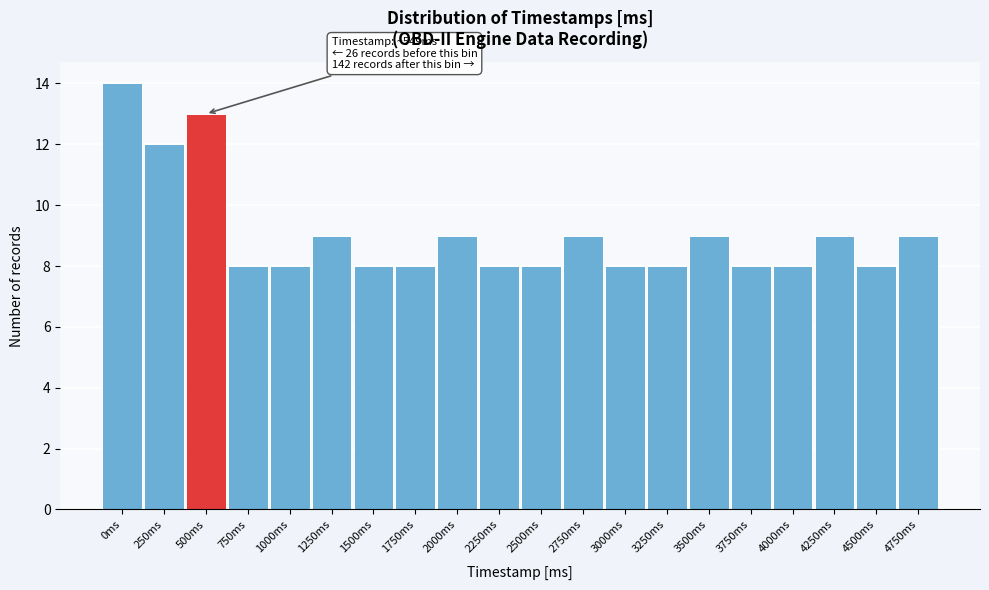

Reading left to right, list all the values displayed in this chart.

14	12	13	8	8	9	8	8	9	8	8	9	8	8	9	8	8	9	8	9